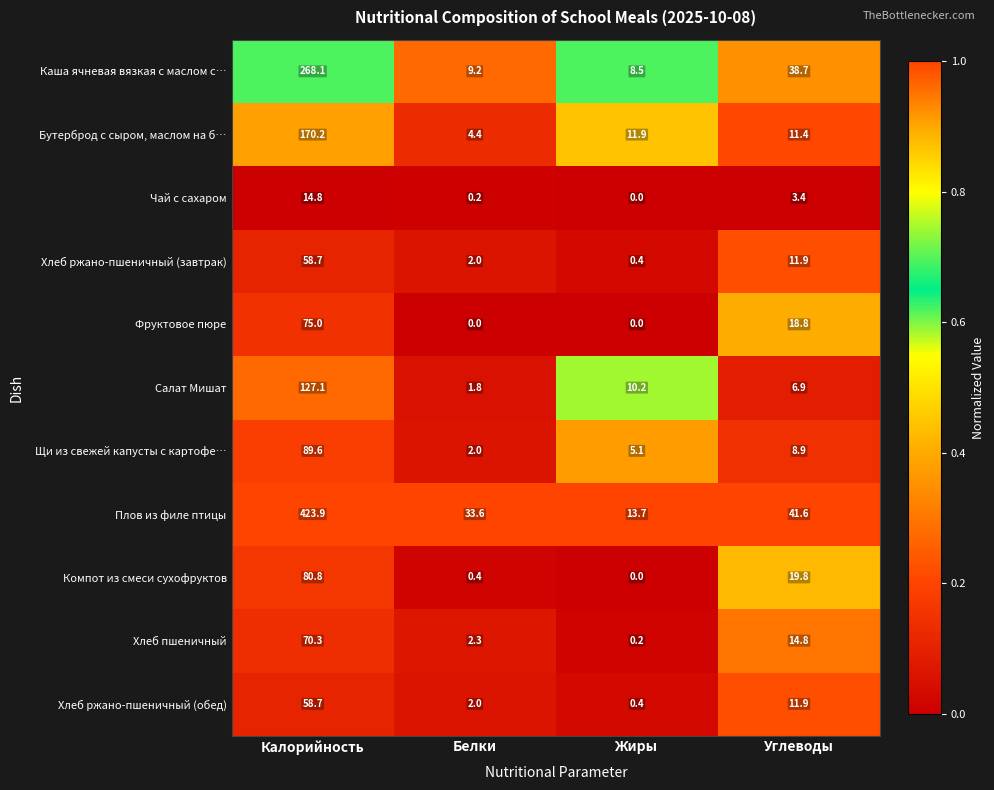

Is it true that Фруктовое пюре equals 36.4 at Калорийность?

False